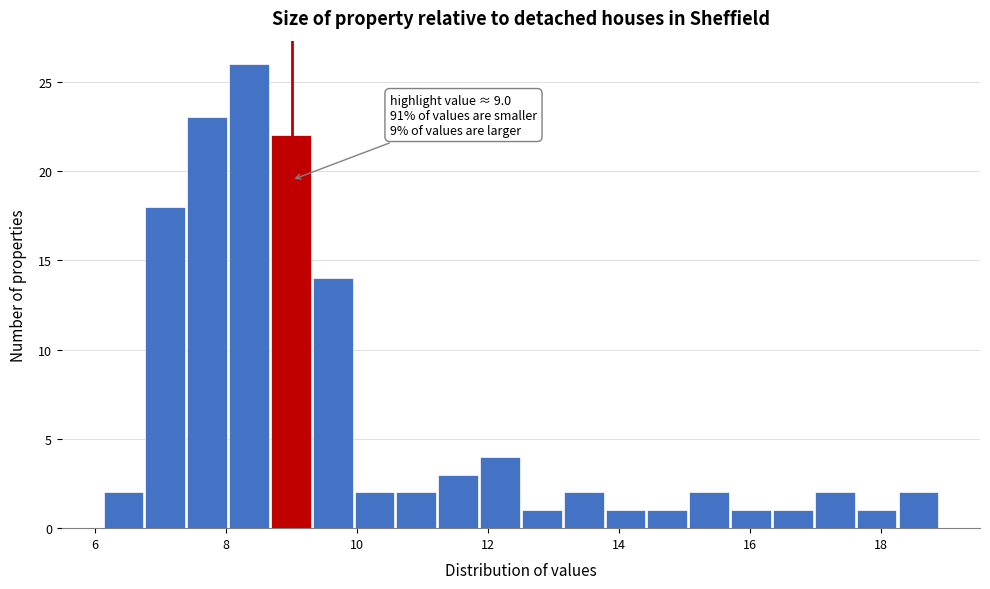

Around what value on the x-axis is the tallest bar? Give the approximate position of its centre, as read against the axis.

8.4